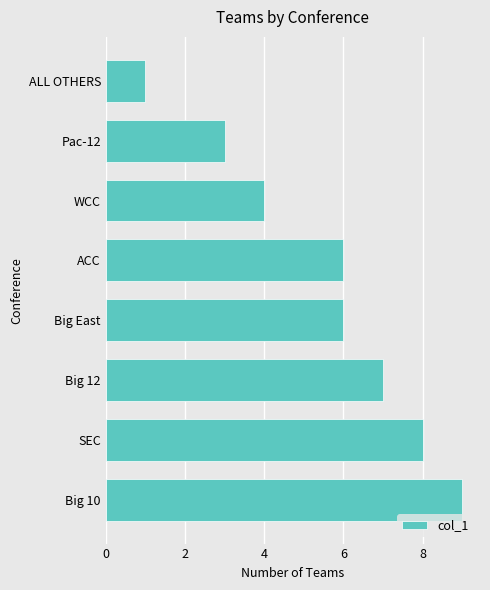

What is the difference between the second highest and second lowest values?

5